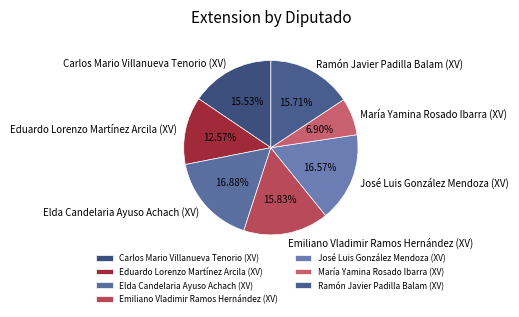

Does Eduardo Lorenzo Martínez Arcila (XV) account for over 50% of the chart?

No